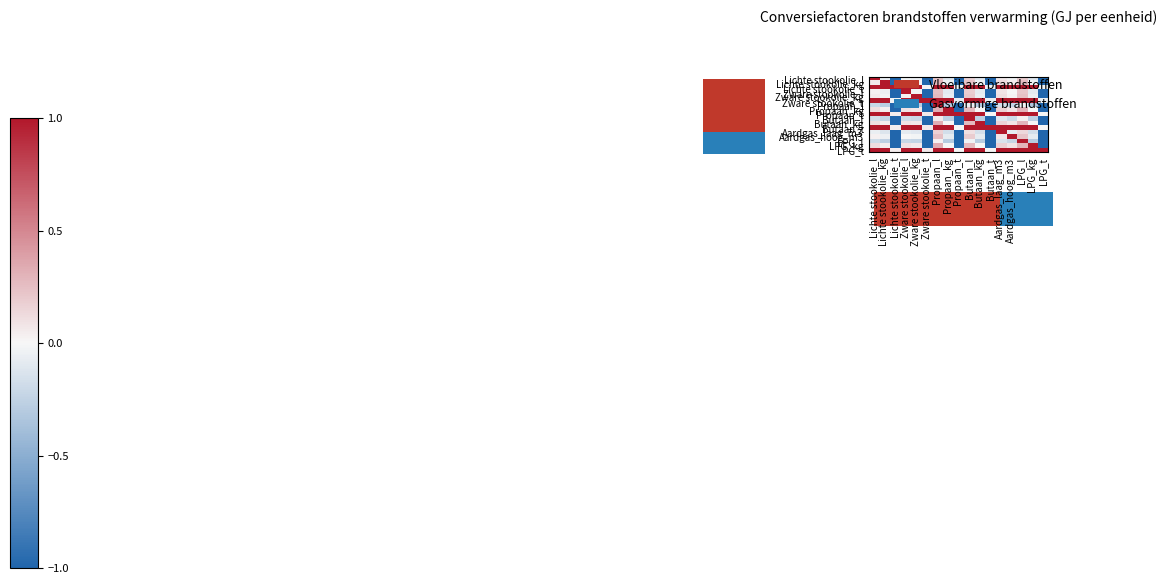

Which series has the widest spread of values?

Propaan_l